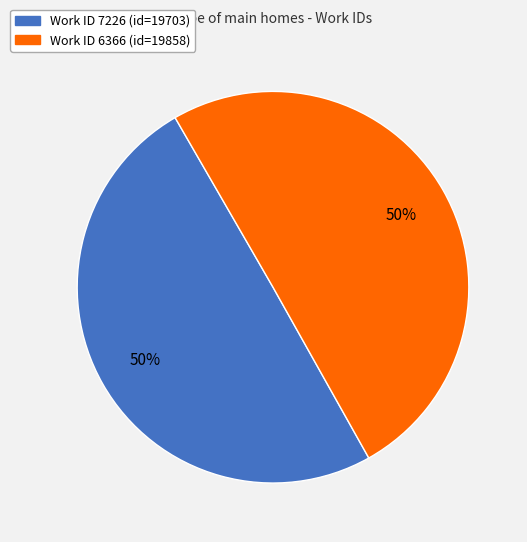

Count the number of slices in the pie.

2